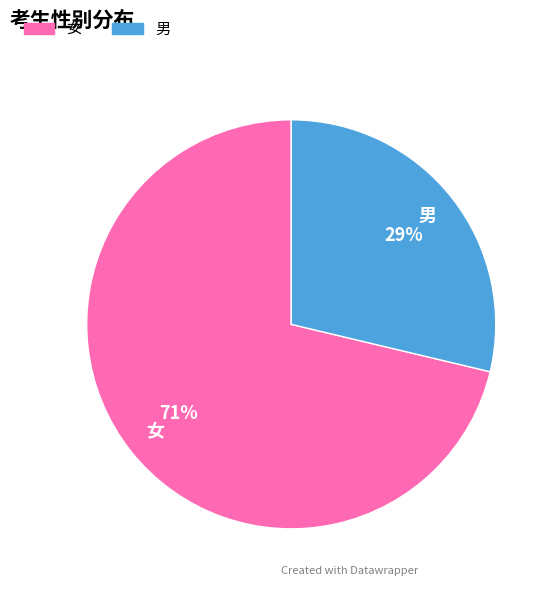

Count the number of slices in the pie.

2